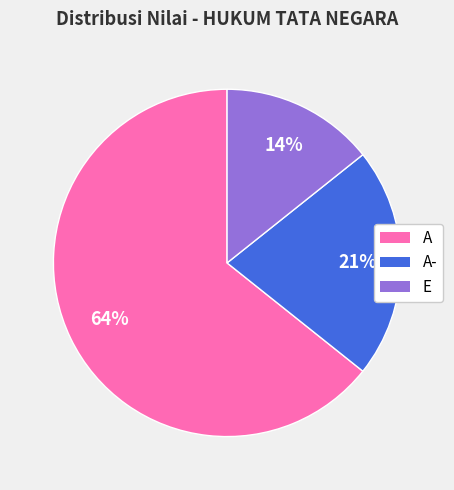

How many slices are in this pie chart?

3